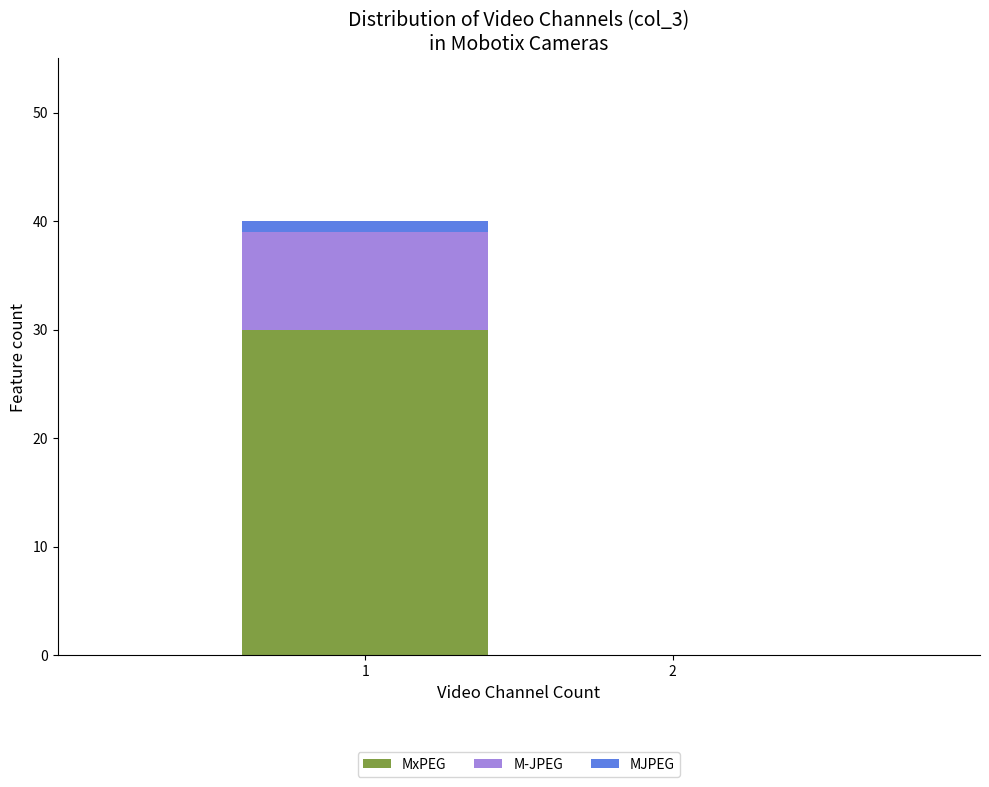

Reading left to right, list the values for the MxPEG series.

1=30	2=0